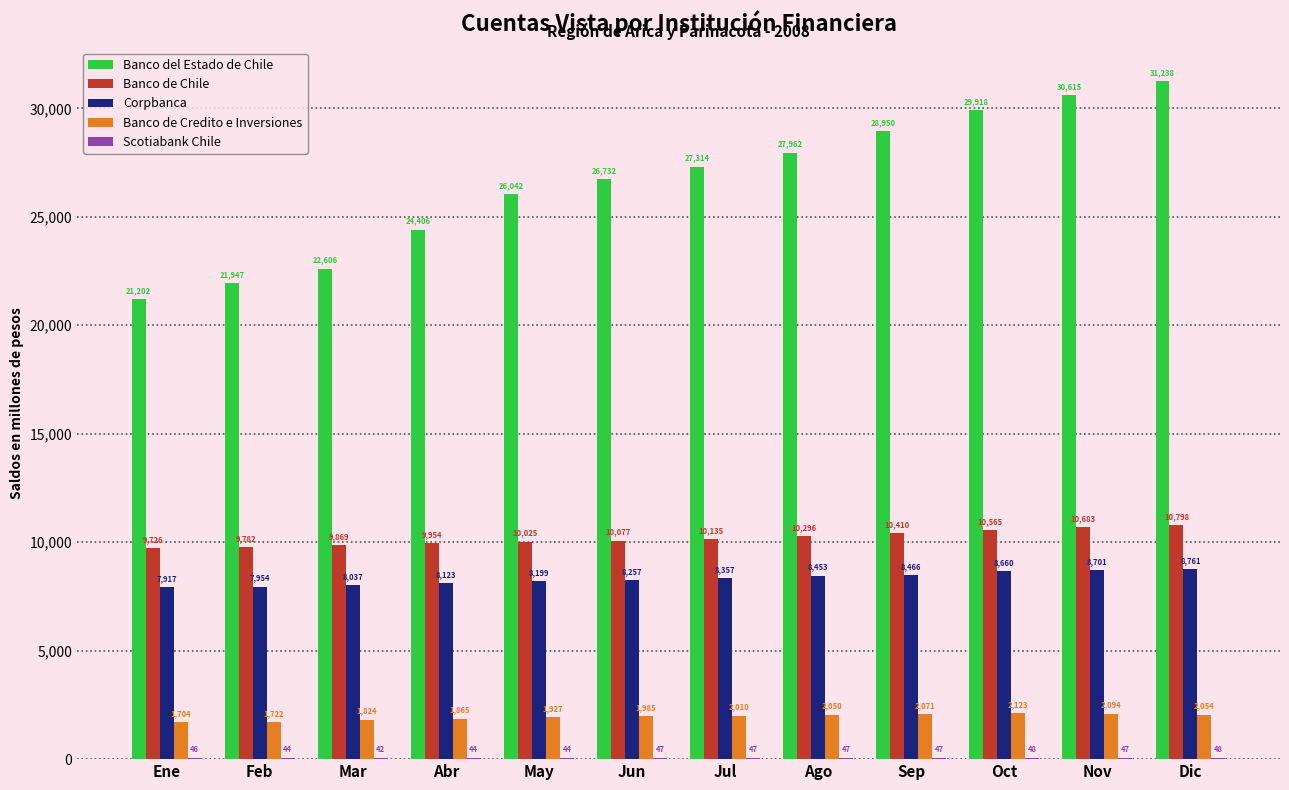

At which category does the chart reach its peak across all series?

Dic